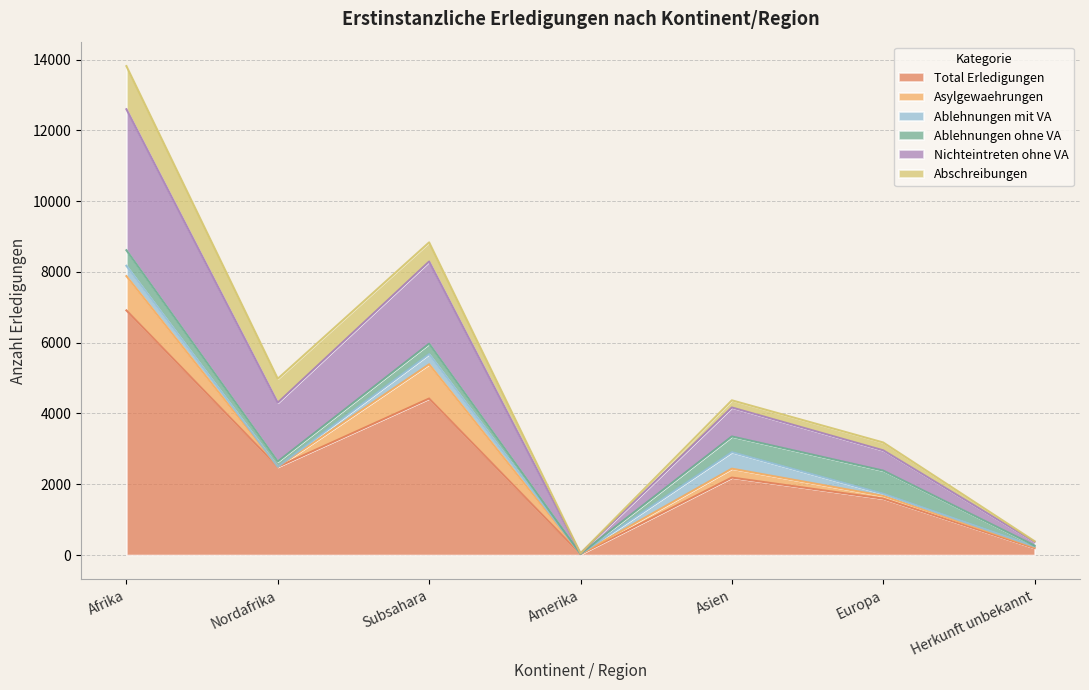

What is the difference between the Total Erledigungen values at Asien and Subsahara?

2234